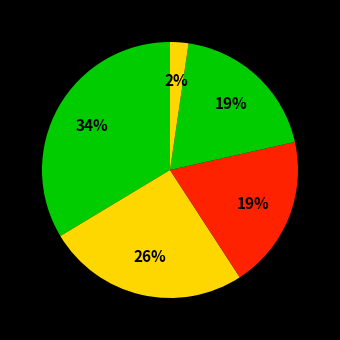

How many segments does this pie chart have?

5